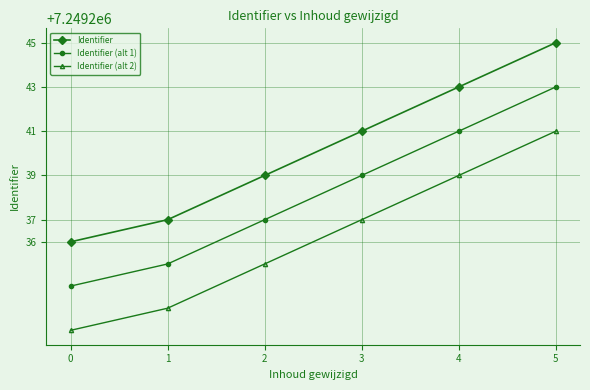

What is the spread (max minus min) of values at 2?

4